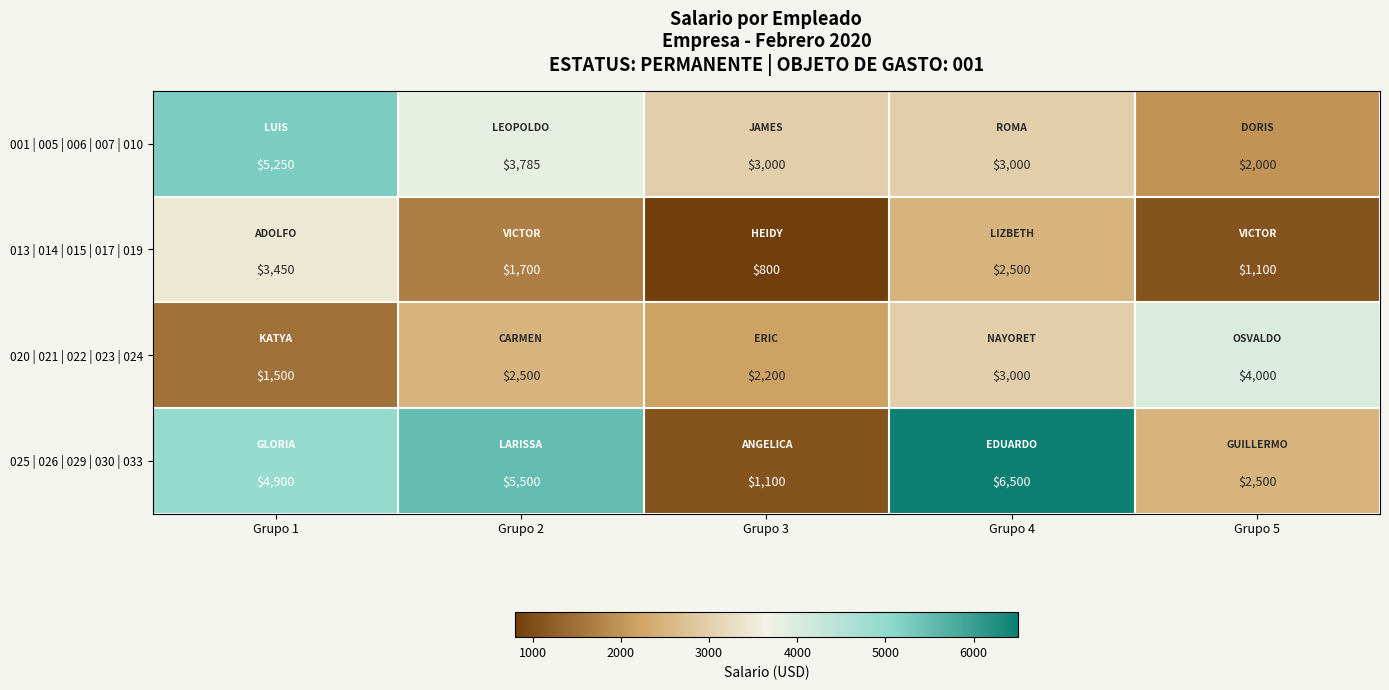

How many distinct data groups are displayed?

4